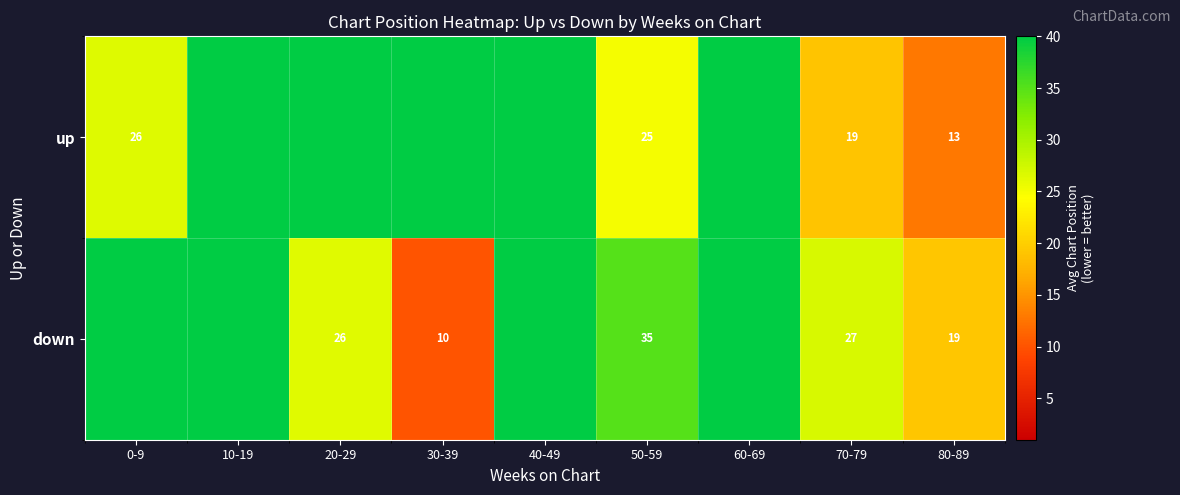

Is it true that up equals 13 at 80-89?

True